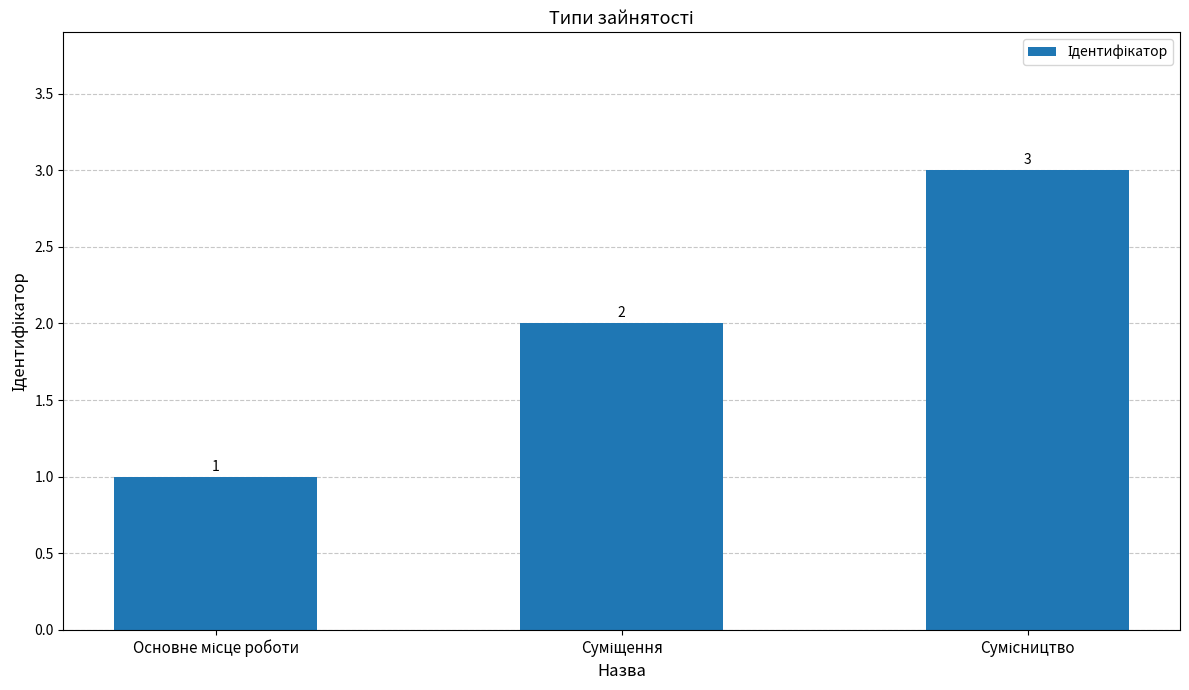

What is the value of the 2nd bar from the left?

2